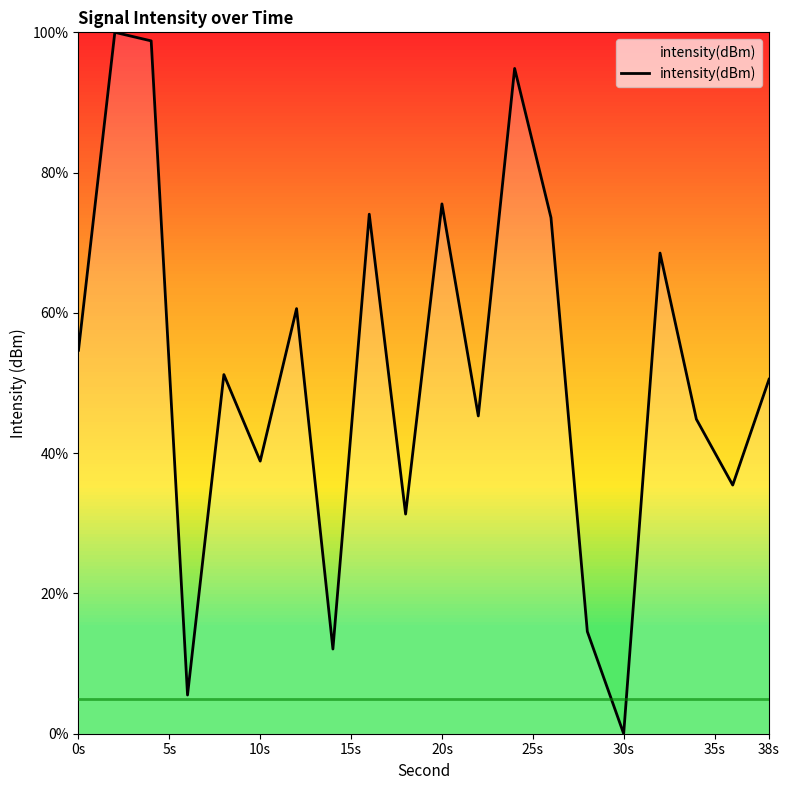

How many values are below 51?

10